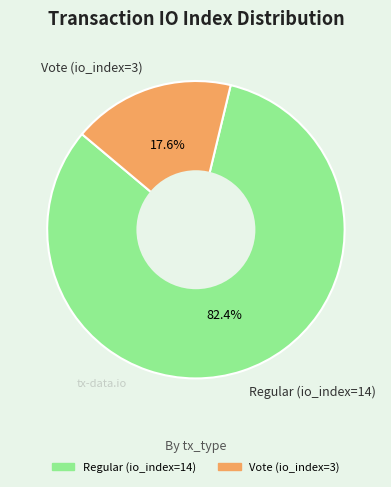

Does Regular (io_index=14) account for over 50% of the chart?

Yes